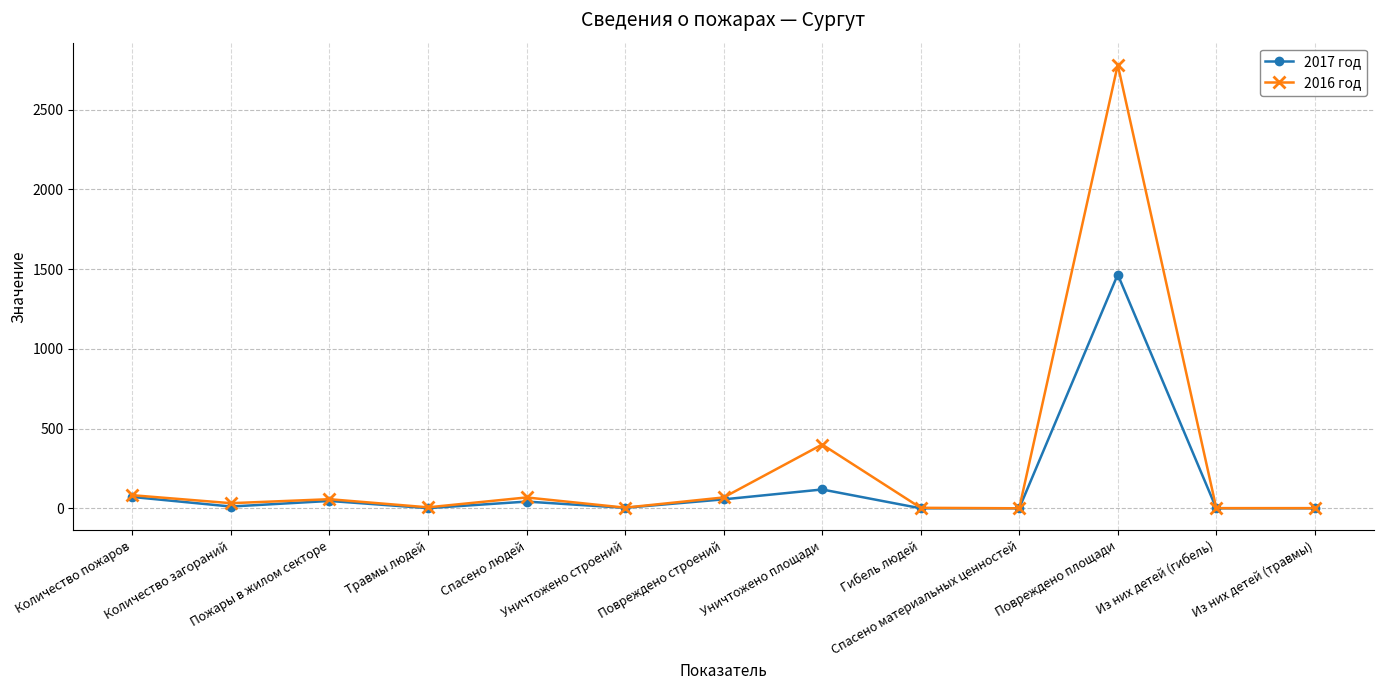

Which series has the largest total across all categories?

2016 год